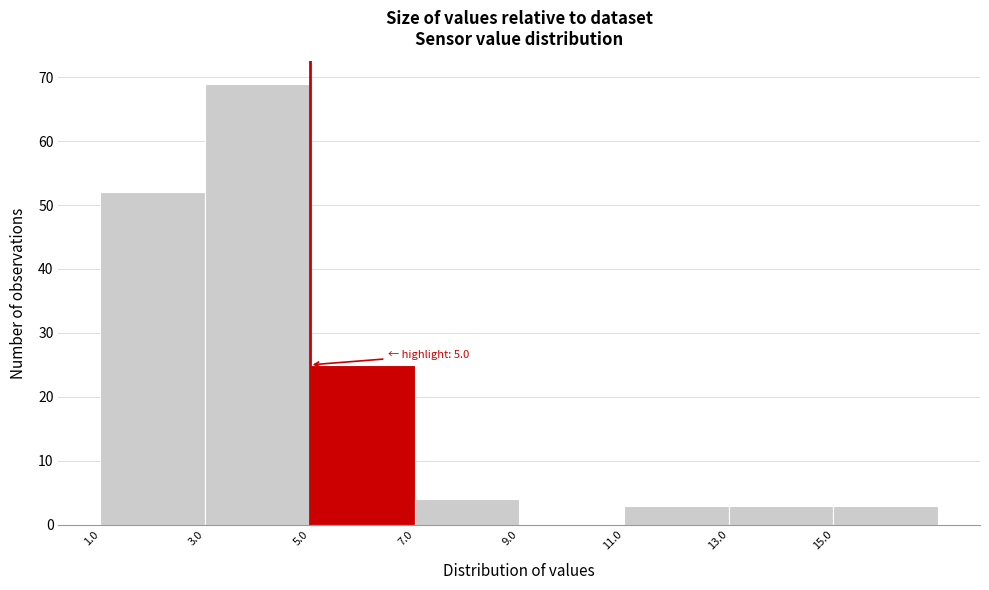

Which range on the x-axis has the tallest bar?

3 to 5